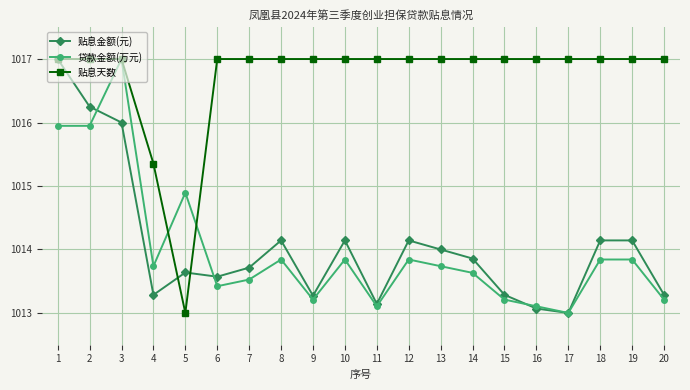

At 8, list the series in order from largest to smallest.

贴息天数, 贴息金额(元), 贷款金额(万元)